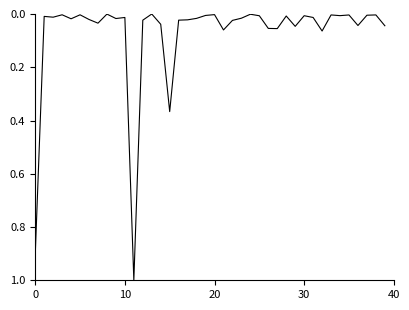

How many lines are shown in the chart?

1